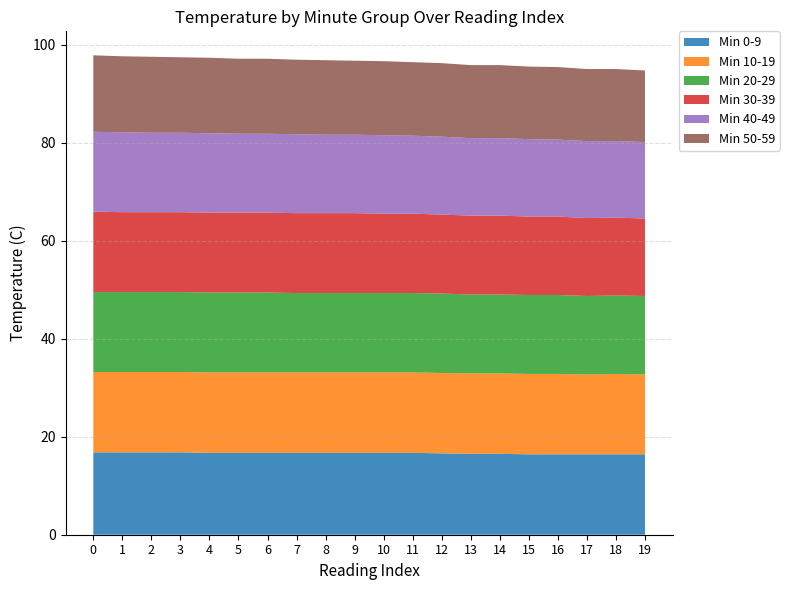

Reading right to left, extract all data points from this chart.

Min 0-9: 19=16.4	18=16.4	17=16.4	16=16.4	15=16.4	14=16.5	13=16.5	12=16.6	11=16.7	10=16.7	9=16.7	8=16.7	7=16.7	6=16.7	5=16.7	4=16.7	3=16.8	2=16.8	1=16.8	0=16.8
Min 10-19: 19=16.3	18=16.4	17=16.3	16=16.4	15=16.4	14=16.4	13=16.4	12=16.4	11=16.4	10=16.4	9=16.4	8=16.4	7=16.4	6=16.4	5=16.4	4=16.4	3=16.4	2=16.4	1=16.4	0=16.4
Min 20-29: 19=16.0	18=16.0	17=16.0	16=16.1	15=16.1	14=16.1	13=16.1	12=16.2	11=16.2	10=16.2	9=16.2	8=16.2	7=16.2	6=16.3	5=16.3	4=16.3	3=16.3	2=16.3	1=16.3	0=16.3
Min 30-39: 19=15.8	18=15.9	17=15.9	16=16.0	15=16.0	14=16.1	13=16.1	12=16.1	11=16.2	10=16.2	9=16.3	8=16.3	7=16.3	6=16.3	5=16.3	4=16.3	3=16.3	2=16.3	1=16.3	0=16.4
Min 40-49: 19=15.6	18=15.6	17=15.7	16=15.7	15=15.8	14=15.8	13=15.8	12=15.9	11=15.9	10=16.0	9=16.0	8=16.0	7=16.1	6=16.1	5=16.1	4=16.2	3=16.2	2=16.2	1=16.3	0=16.3
Min 50-59: 19=14.6	18=14.7	17=14.7	16=14.8	15=14.8	14=14.9	13=14.9	12=15.0	11=15.0	10=15.1	9=15.1	8=15.2	7=15.2	6=15.3	5=15.3	4=15.4	3=15.4	2=15.5	1=15.5	0=15.6